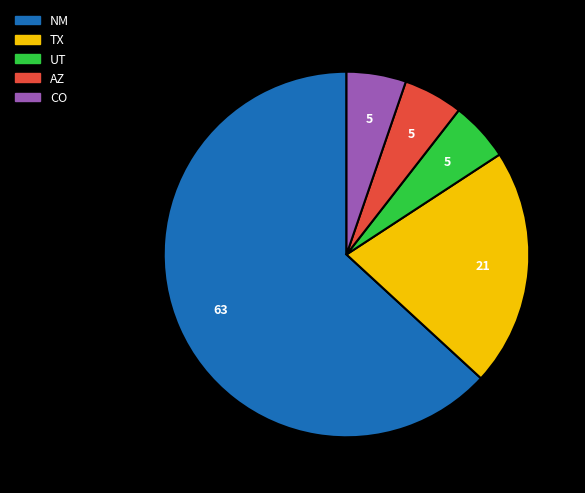

Which has a higher value, TX or UT?

TX